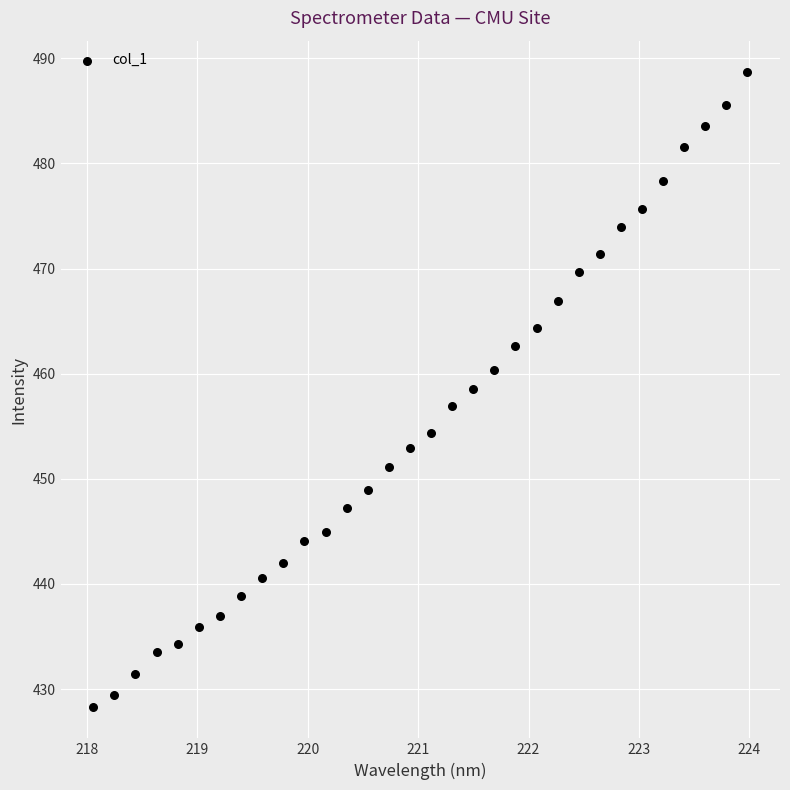

What is the range of X values (max minus min)?

5.9